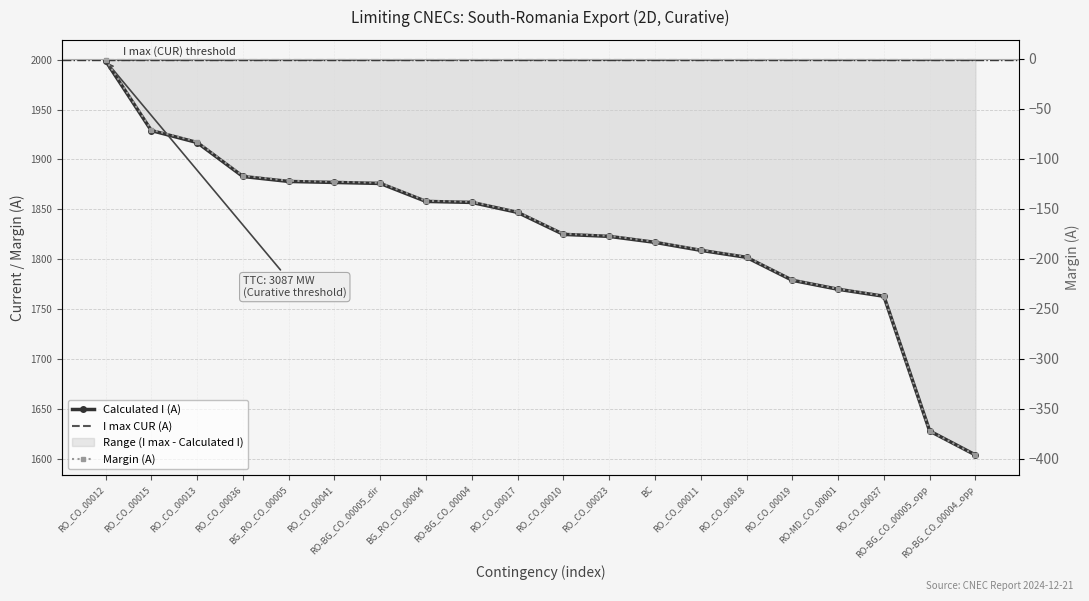

Reading right to left, list all the values displayed in this chart.

Calculated I (A): 1604	1628	1763	1770	1779	1802	1809	1817	1823	1825	1847	1857	1858	1876	1877	1878	1883	1917	1929	1999
I max CUR (A): 2000	2000	2000	2000	2000	2000	2000	2000	2000	2000	2000	2000	2000	2000	2000	2000	2000	2000	2000	2000
Margin (A): -396	-372	-237	-230	-221	-198	-191	-183	-177	-175	-153	-143	-142	-124	-123	-122	-117	-83	-71	-1